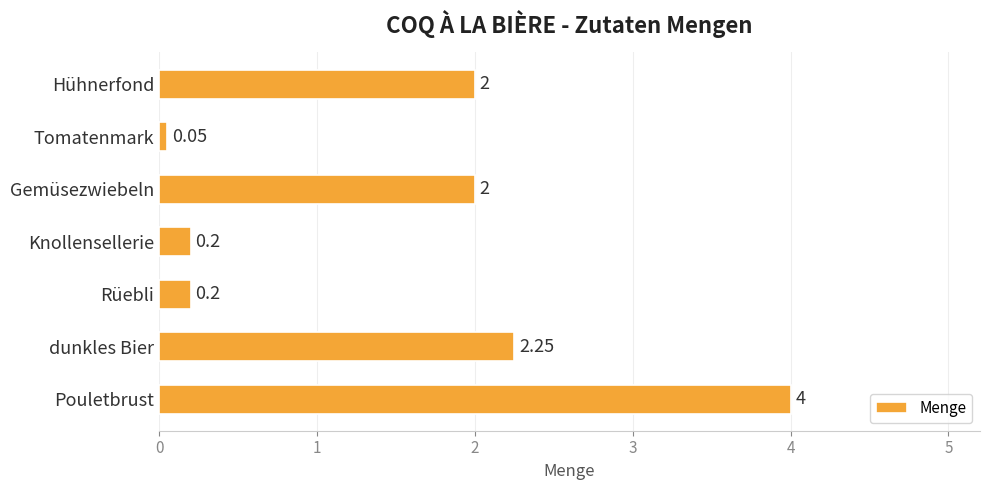

What is the maximum value shown in the chart?

4.0